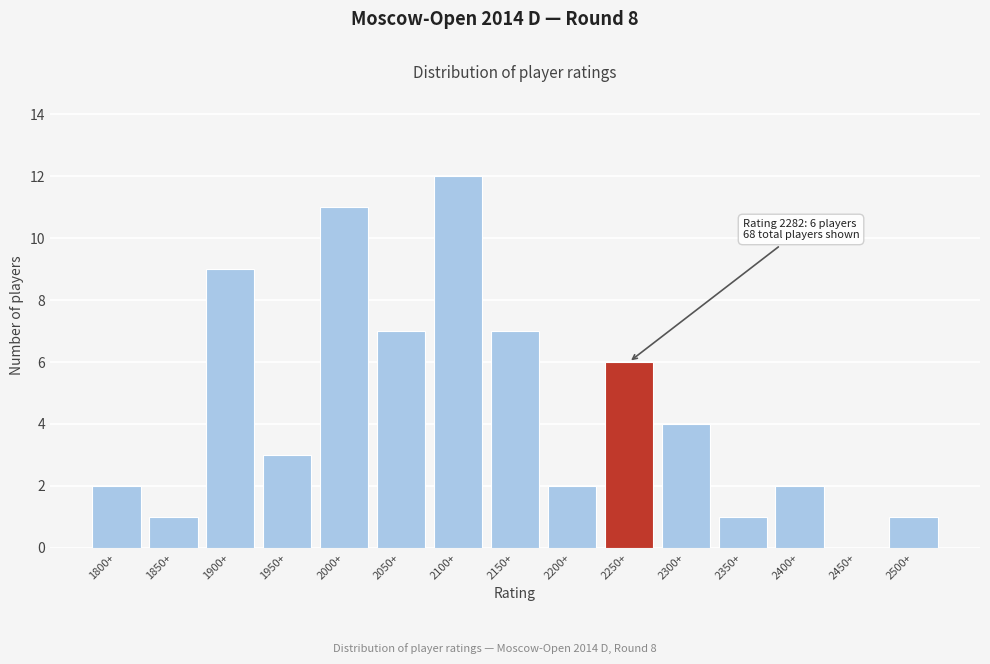

Reading left to right, list all the values displayed in this chart.

1800+=2	1850+=1	1900+=9	1950+=3	2000+=11	2050+=7	2100+=12	2150+=7	2200+=2	2250+=6	2300+=4	2350+=1	2400+=2	2450+=0	2500+=1